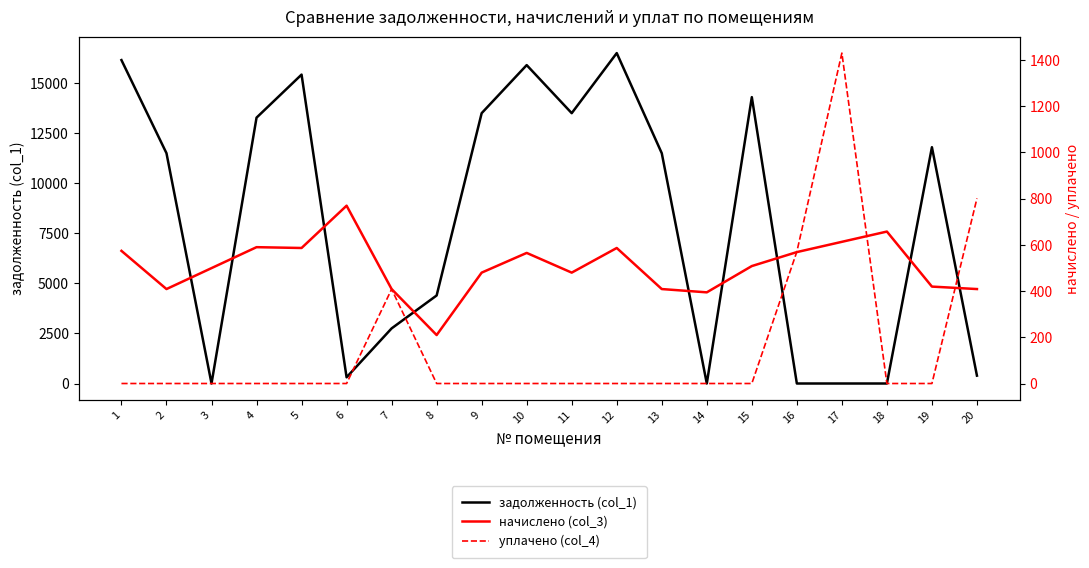

Is it true that уплачено (col_4) equals 0.0 at 9?

True